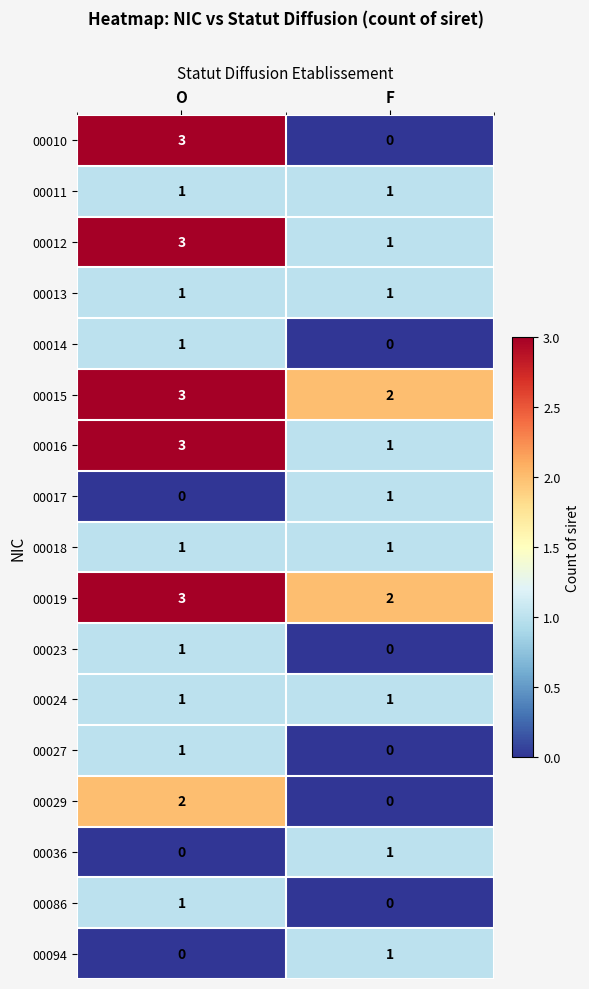

Which series changed the most between O and F?

00010